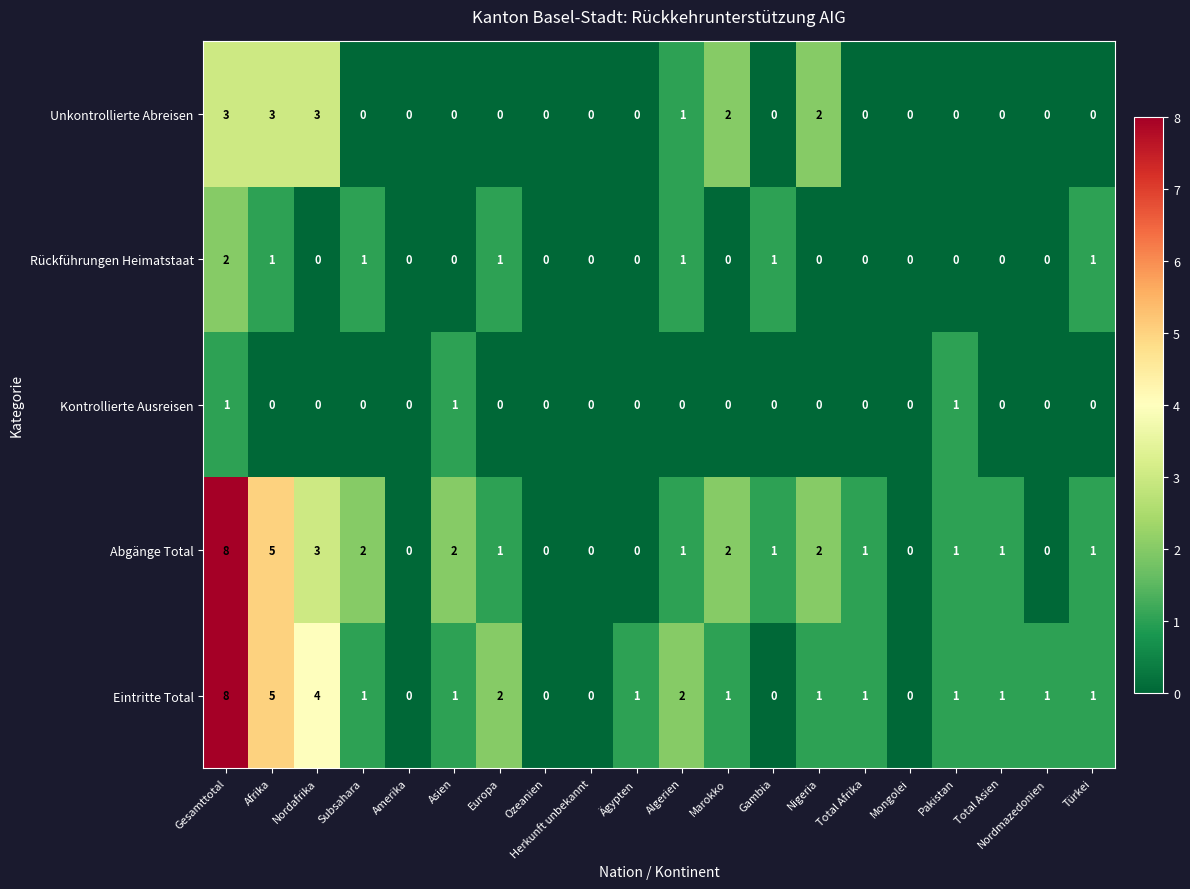

Where is Eintritte Total nearest to the value 4?

Nordafrika